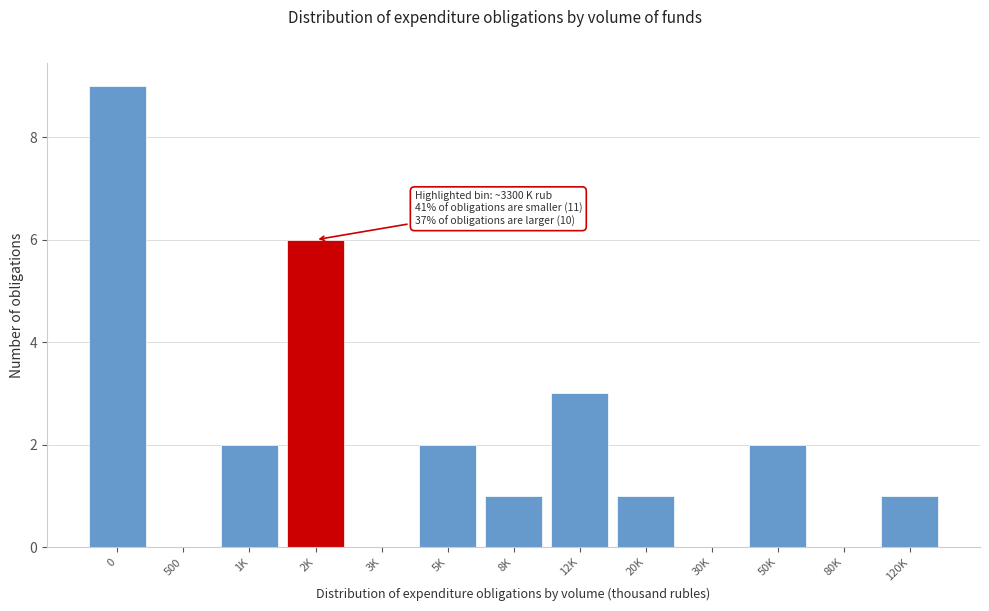

Reading left to right, what are all the values shown in this chart?

0=9	500=0	1K=2	2K=6	3K=0	5K=2	8K=1	12K=3	20K=1	30K=0	50K=2	80K=0	120K=1